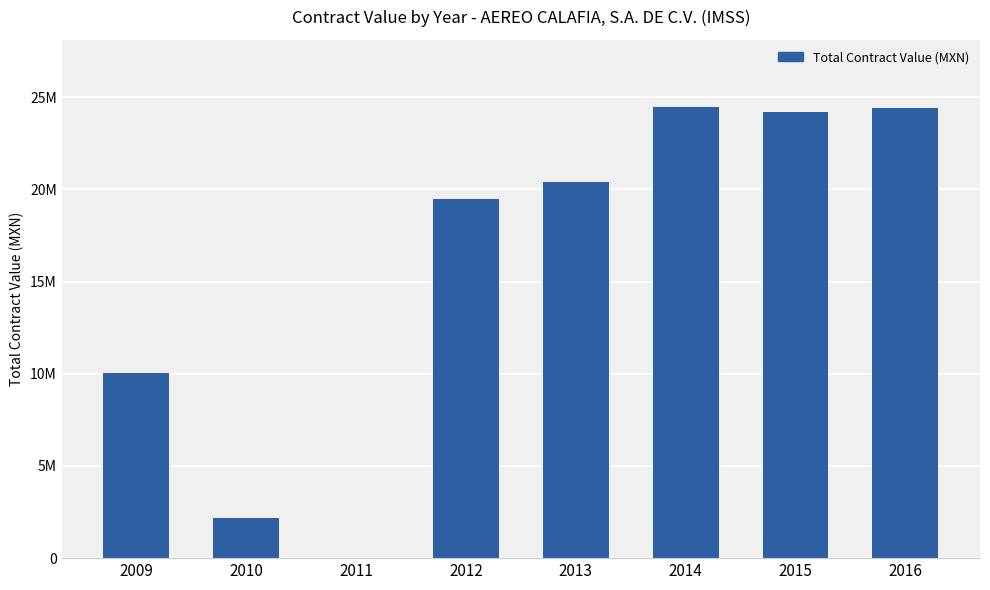

Are the bars horizontal?

No